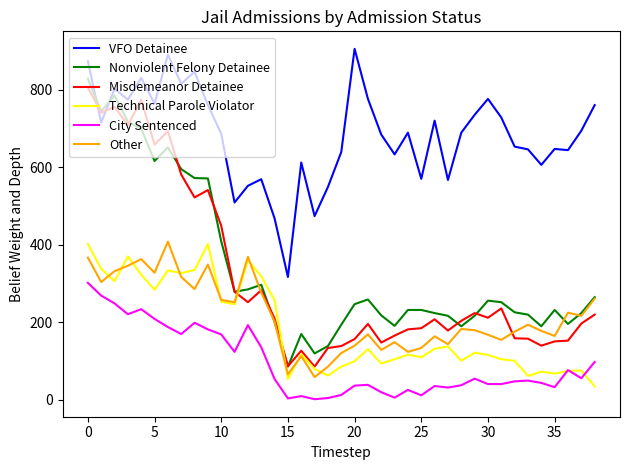

How many lines are shown in the chart?

6